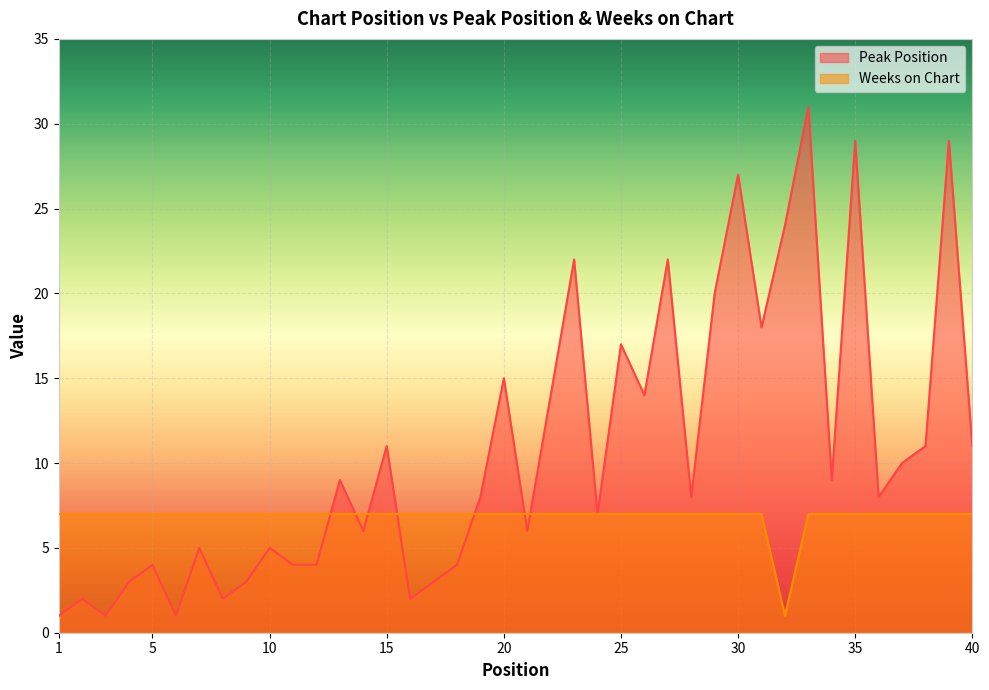

At which category does Weeks on Chart reach its first local valley?

32